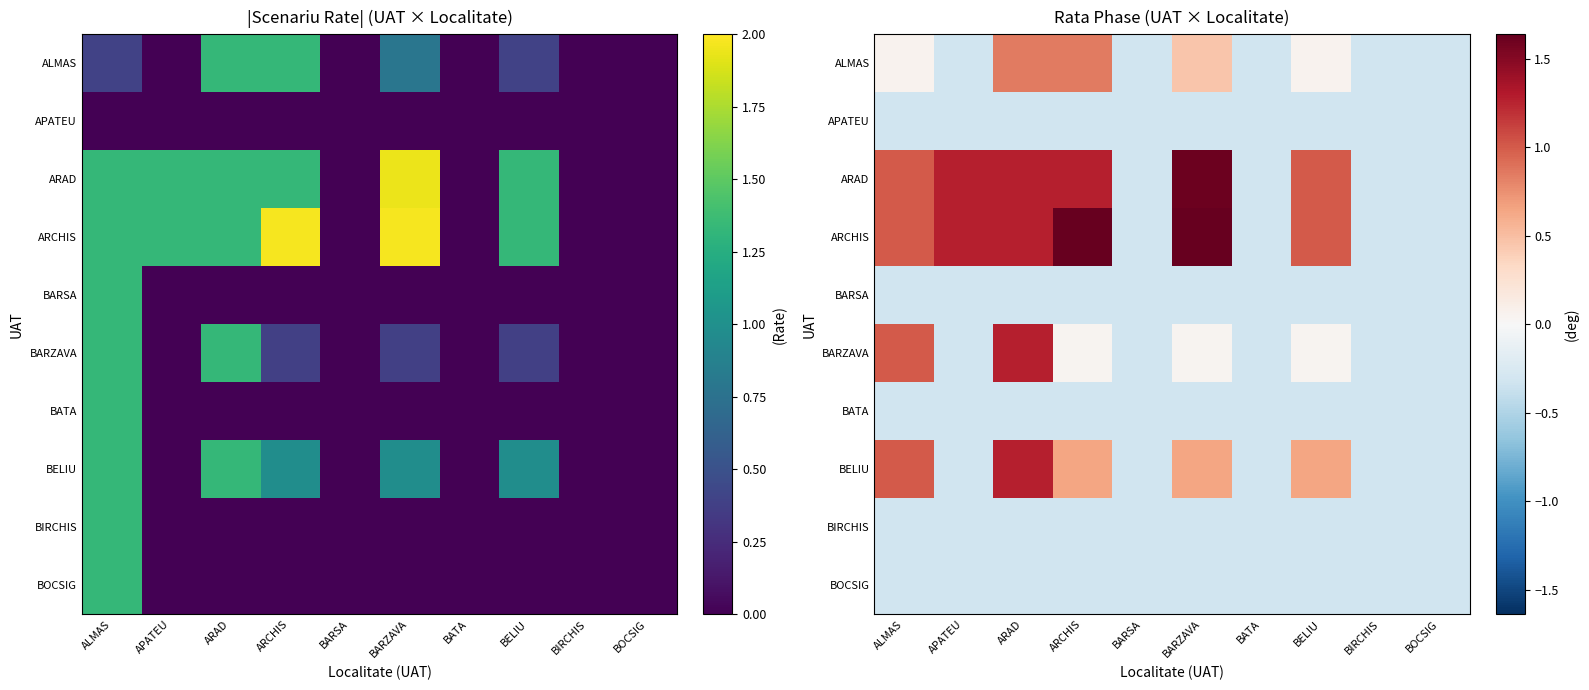

The ARAD series shows 1.0 at ALMAS. True or false?

True